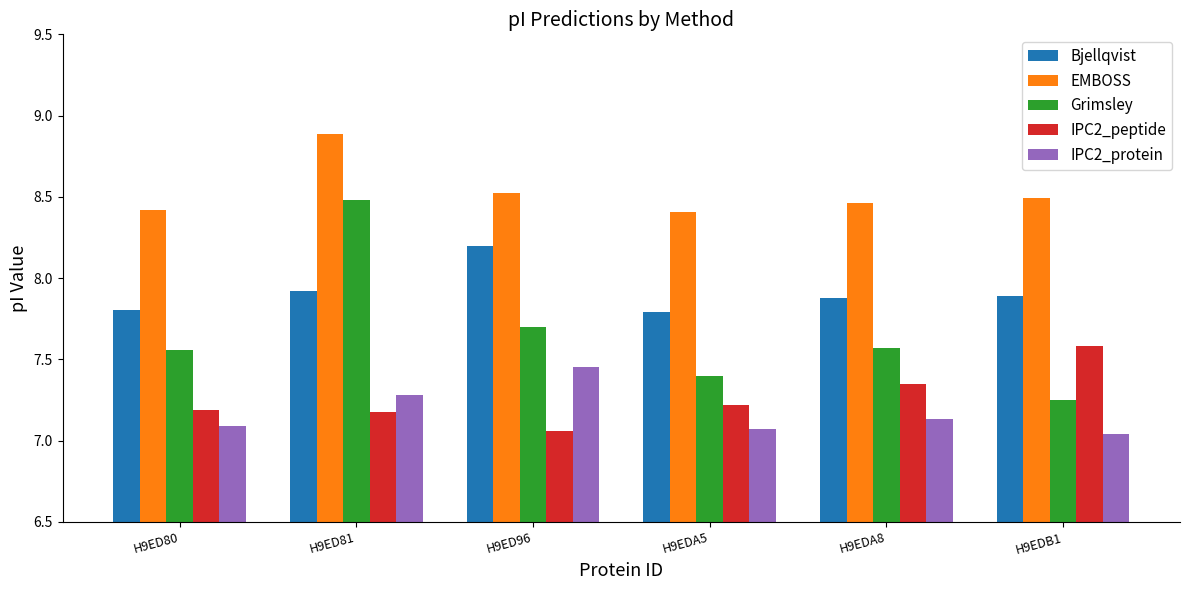

Does the chart contain stacked bars?

No